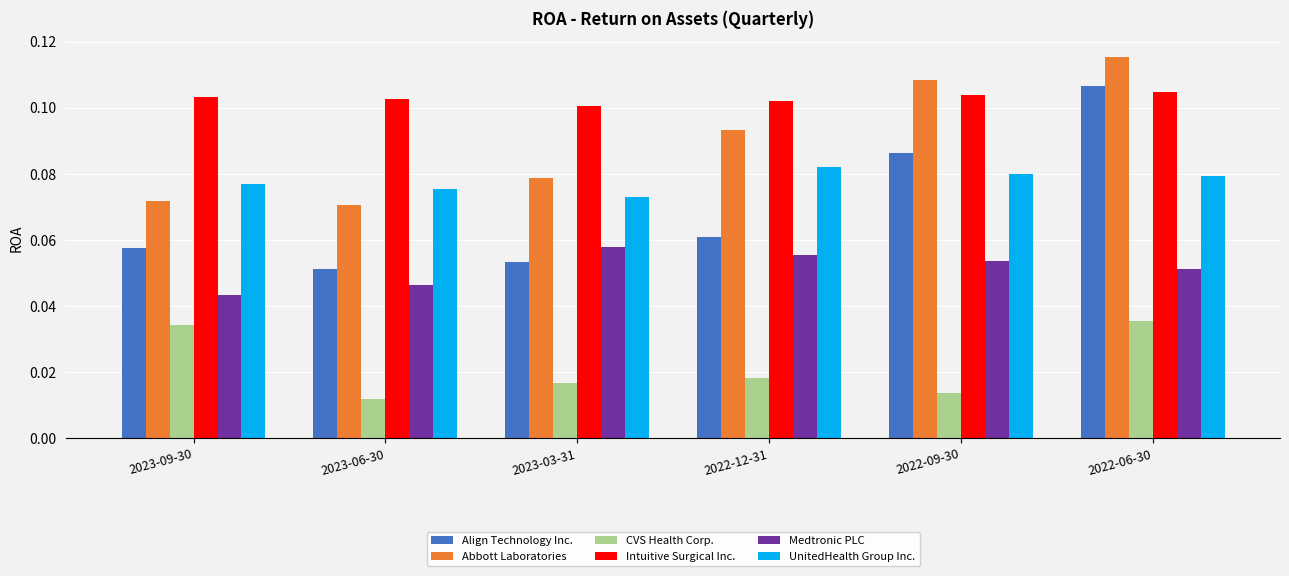

Rank the series at 2022-12-31 from lowest to highest value.

CVS Health Corp., Medtronic PLC, Align Technology Inc., UnitedHealth Group Inc., Abbott Laboratories, Intuitive Surgical Inc.